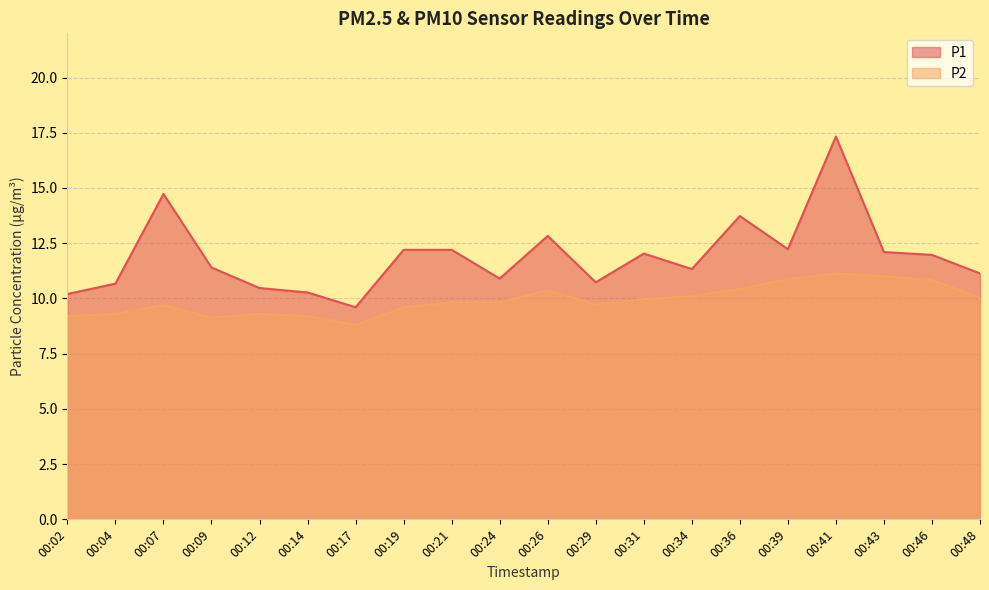

True or false: P1 and P2 intersect in this chart.

False